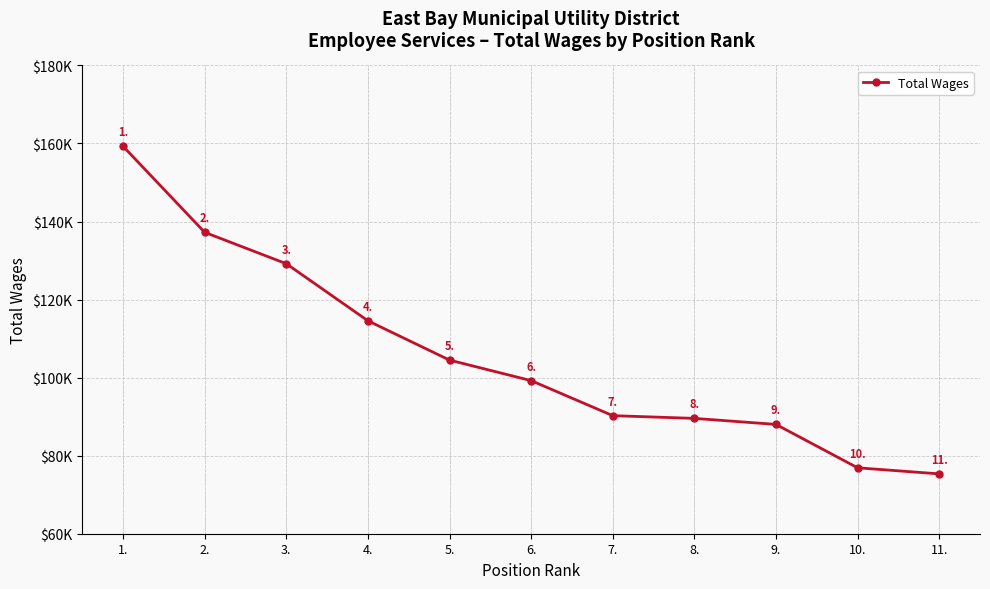

What is the ratio of the value at 7. to the value at 1.?

0.6